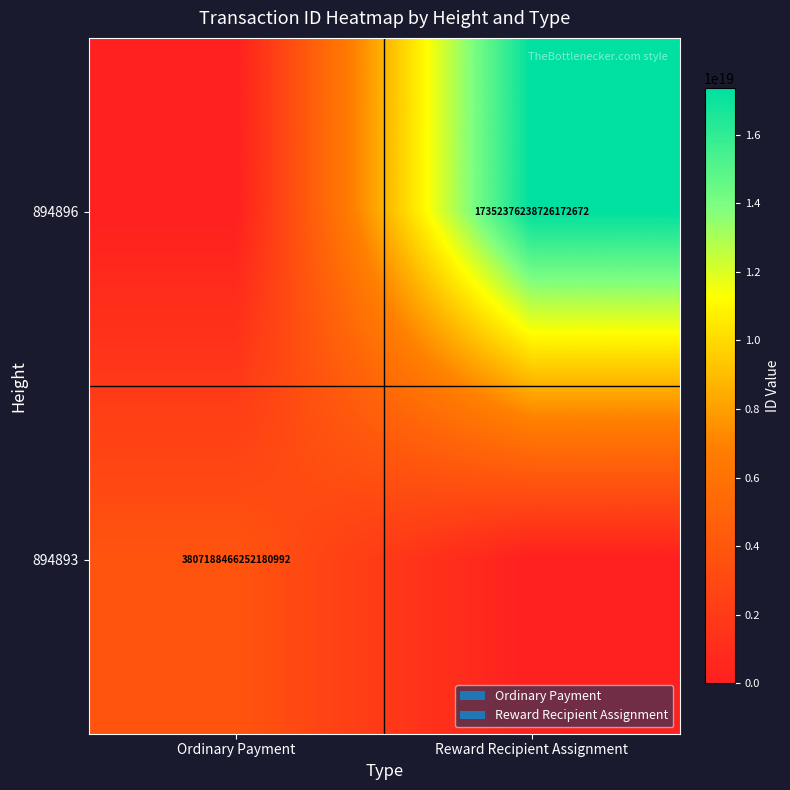

Is the value of 894896 at Reward Recipient Assignment greater than the value of 894893 at Ordinary Payment?

Yes